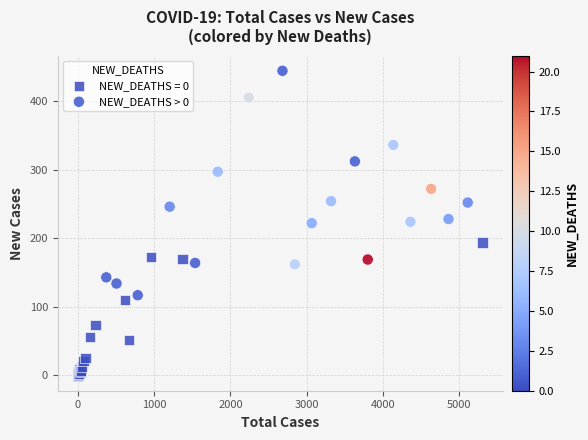

Which series has the widest spread of Y values?

NEW_DEATHS > 0